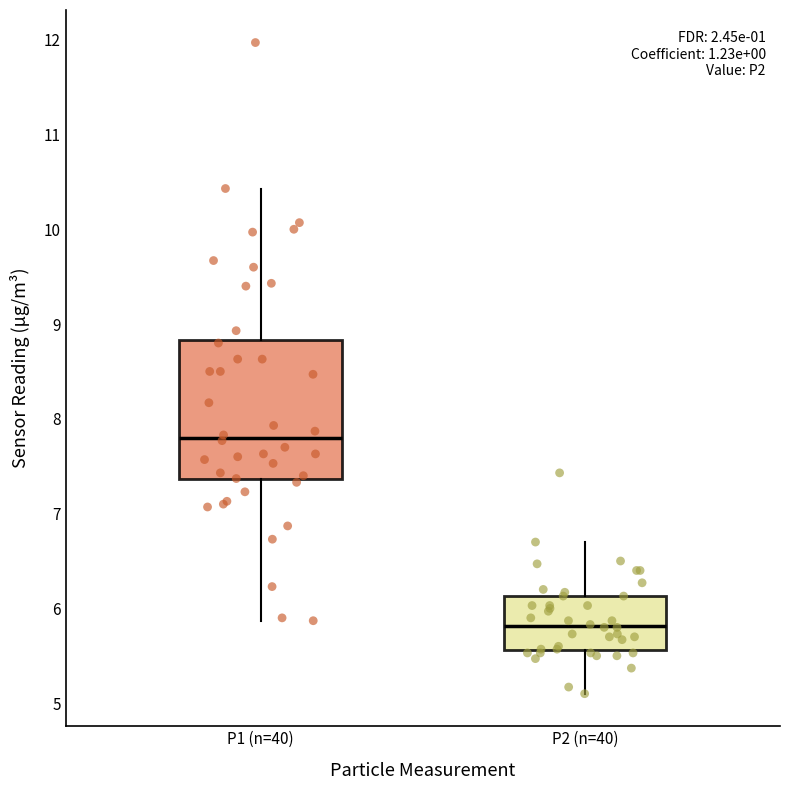

Where does the upper whisker of the box for P1 (n=40) end on the y-axis? The values are not printed on the chart, so give them approximately, as read against the axis.

10.4